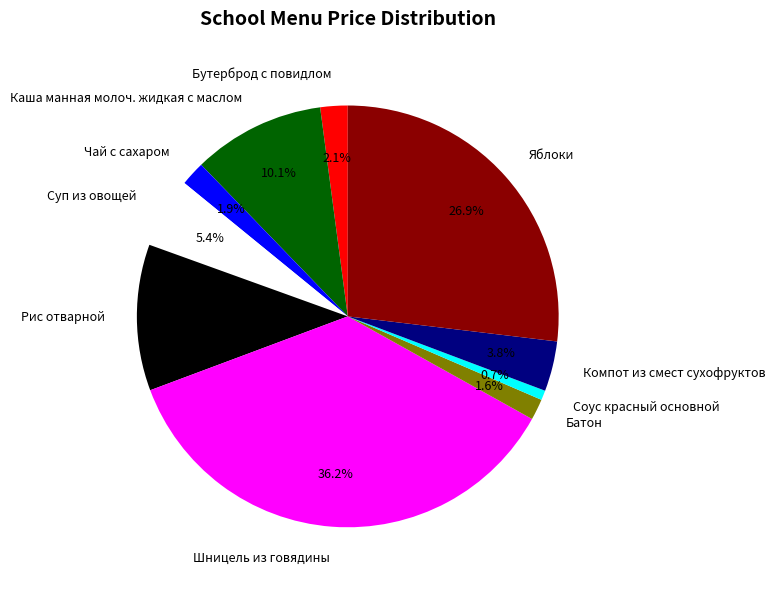

To the nearest percent, what percentage of the pie is Чай с сахаром?

2%